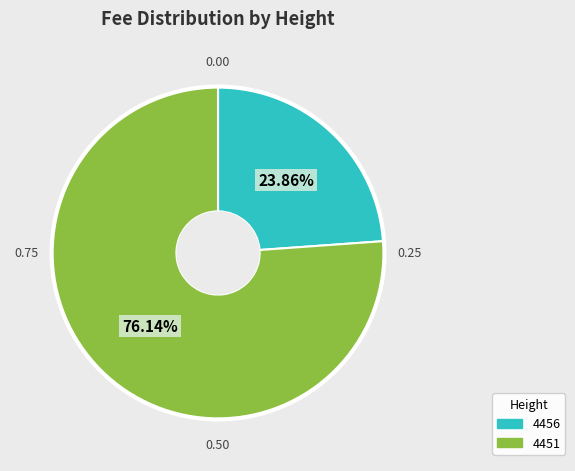

Is 4451 the majority of the pie?

Yes